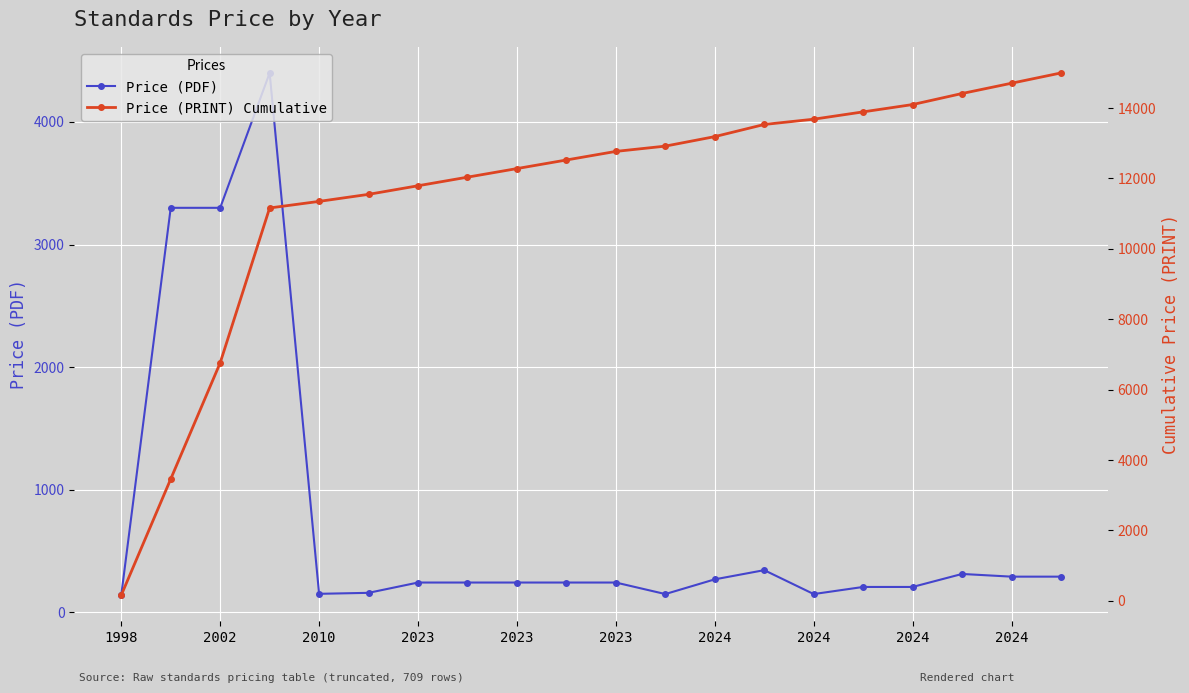

How many values in the Price (PDF) series exceed 244?

8